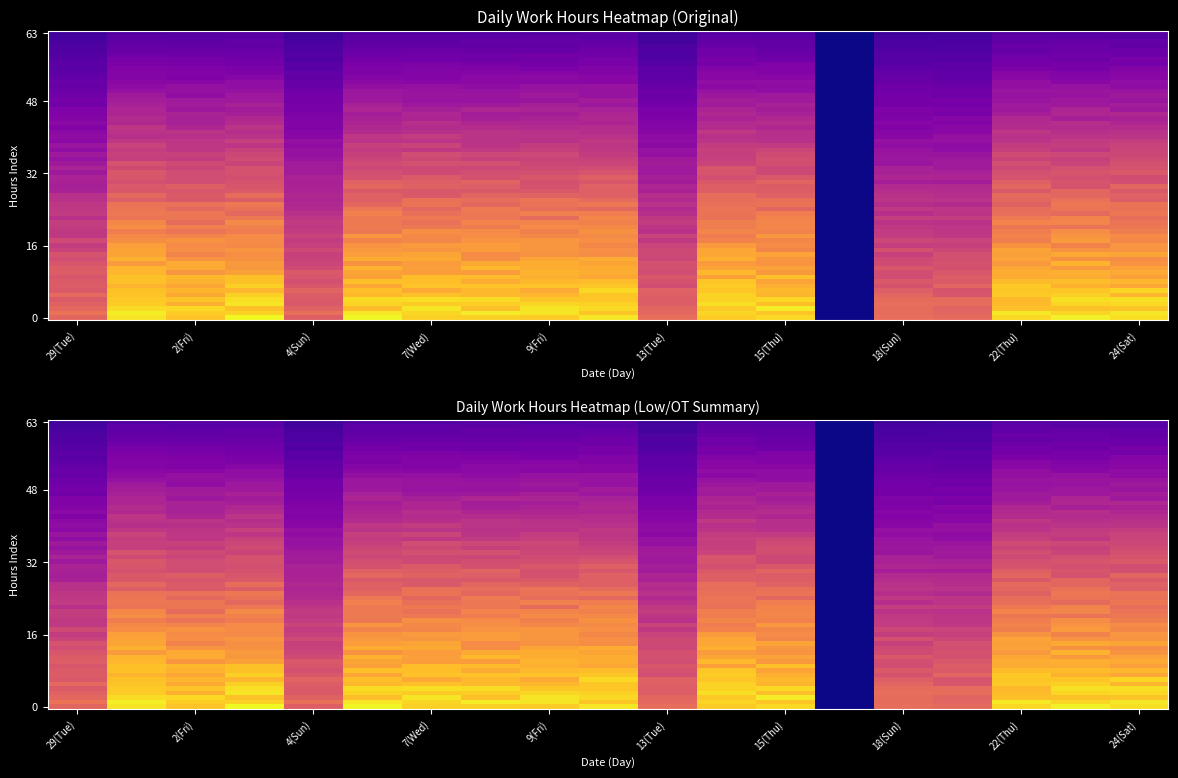

Which label corresponds to the smallest value in the chart?

1